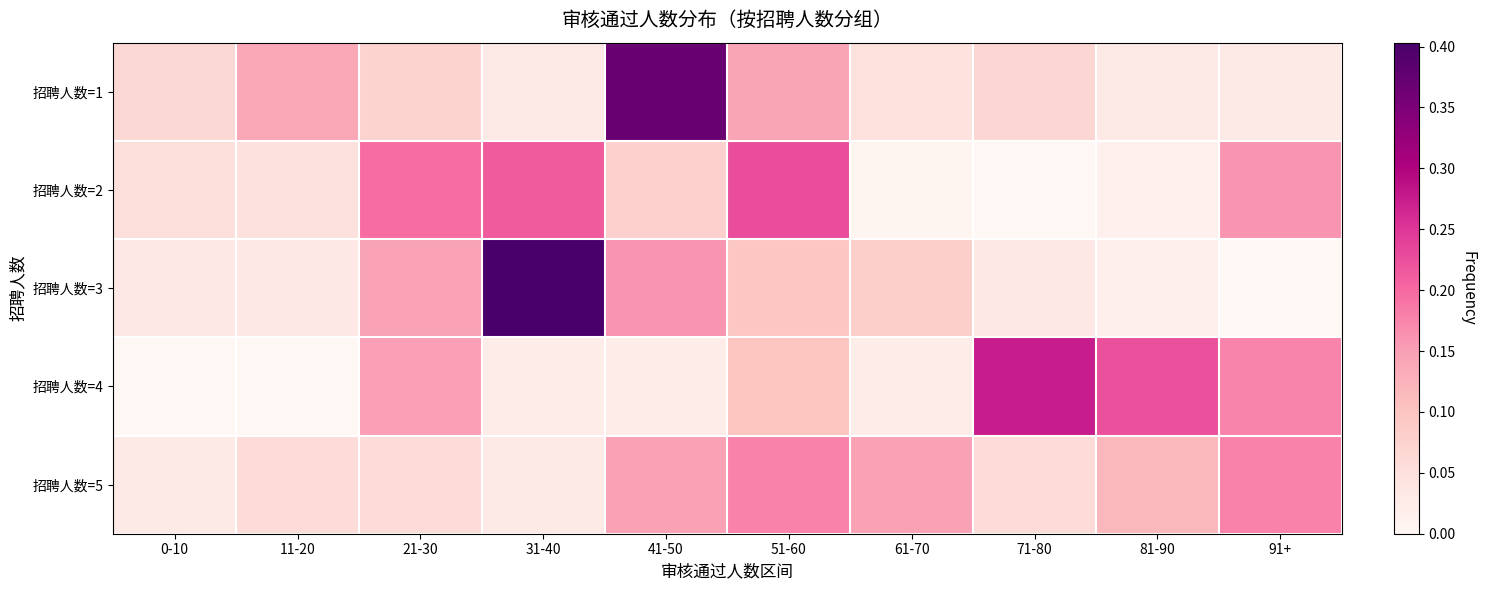

Which series has the widest spread of values?

招聘人数=3